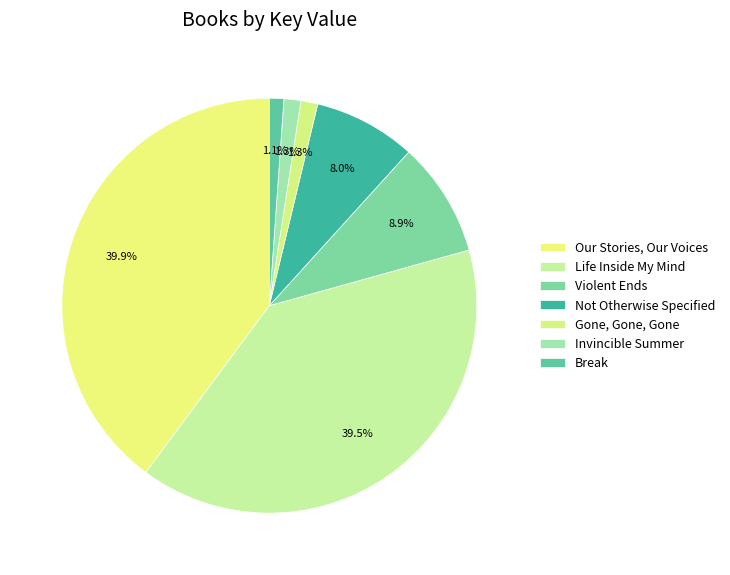

To the nearest percent, what is the difference between the Break and Violent Ends slice percentages?

8%